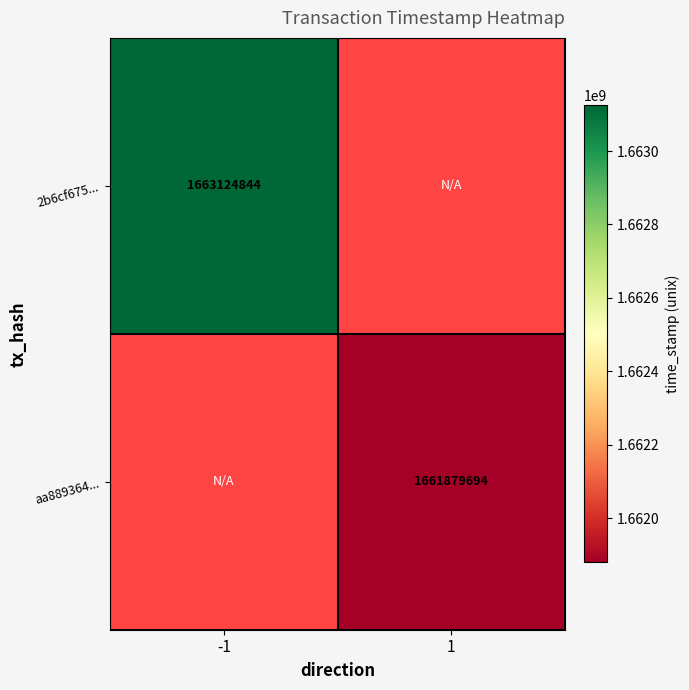

Is it true that aa889364... equals 2256856186 at 1?

False